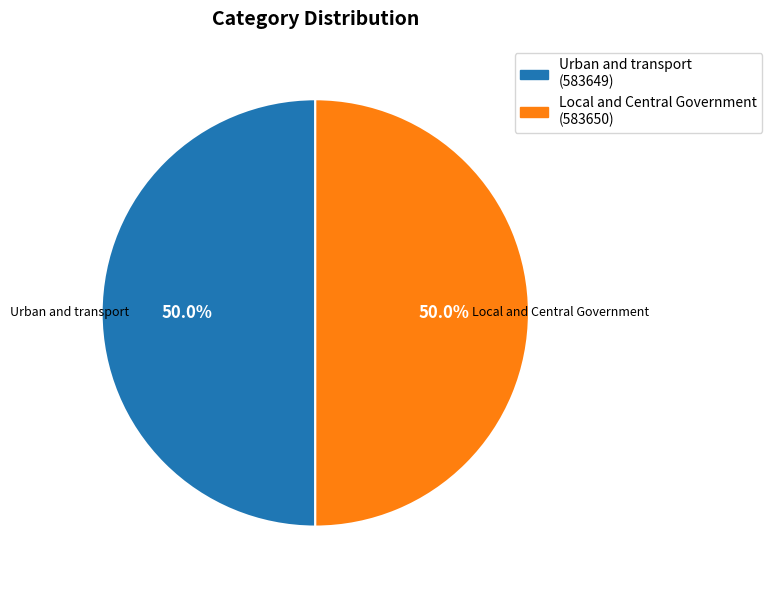

How many slices are in this pie chart?

2